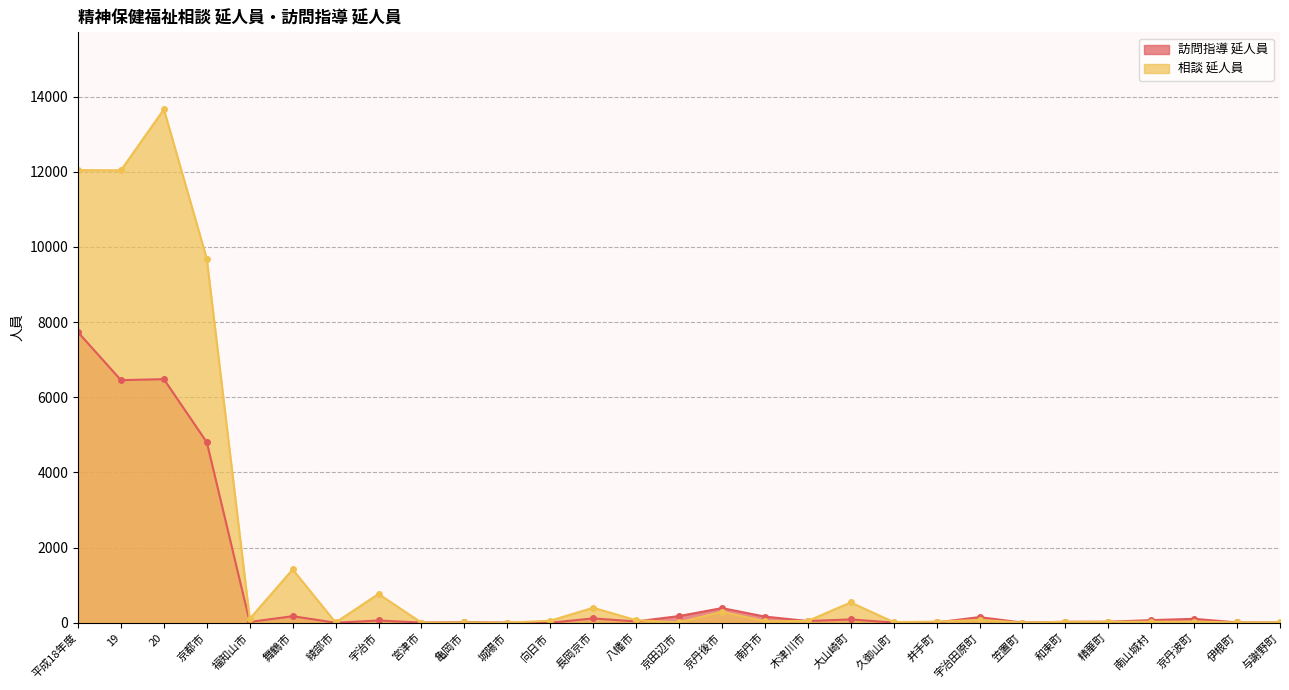

True or false: 訪問指導 延人員 has more than 0 points higher than both neighbors.

True